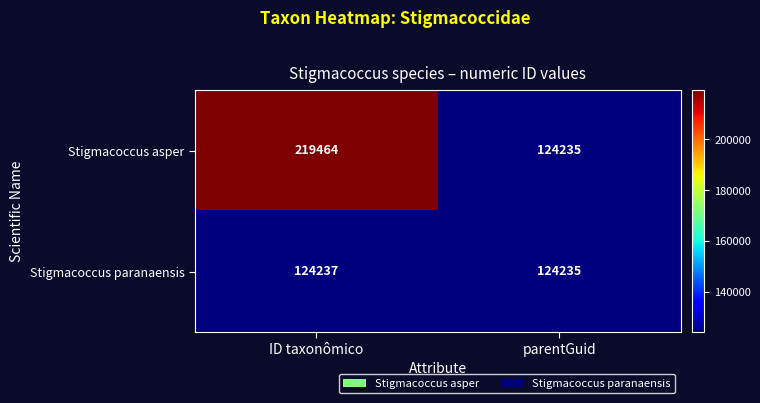

What is the sum of all Stigmacoccus paranaensis values?

248472